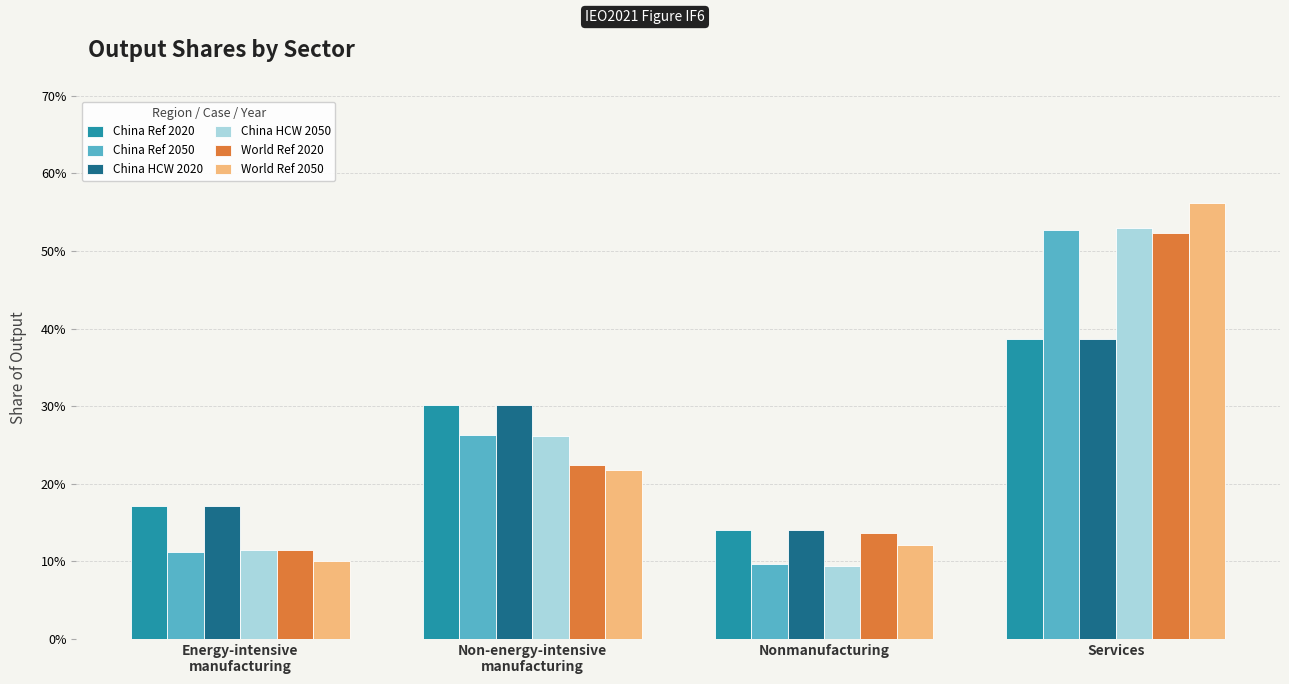

Does the chart contain any negative values?

No